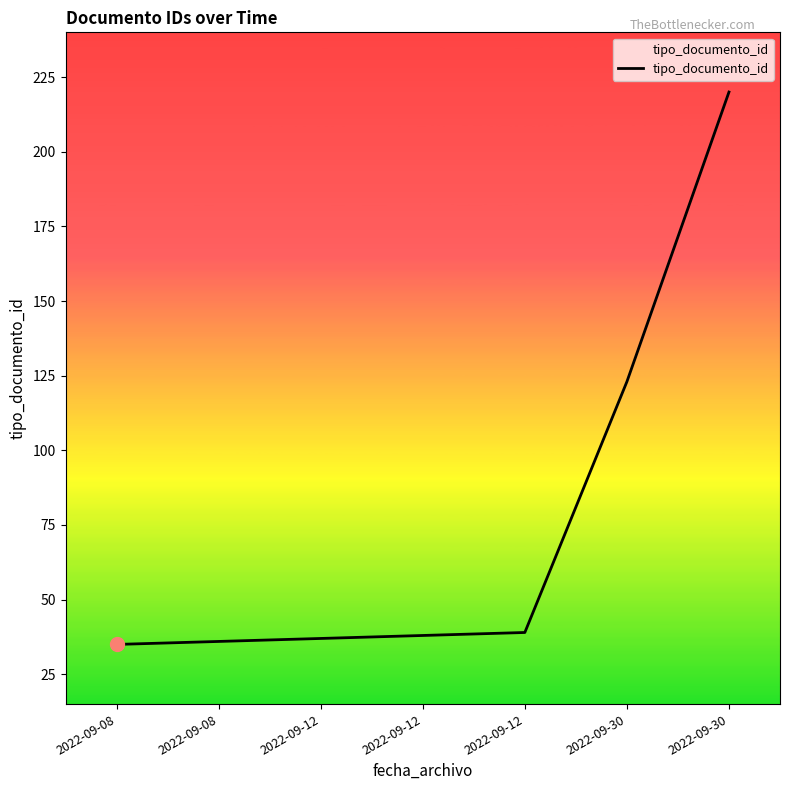

What is the value of the 7th point from the left?

123